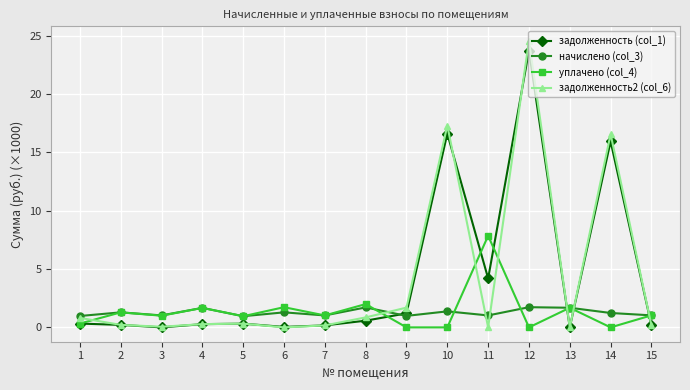

Which series has the largest range (max minus min)?

задолженность2 (col_6)